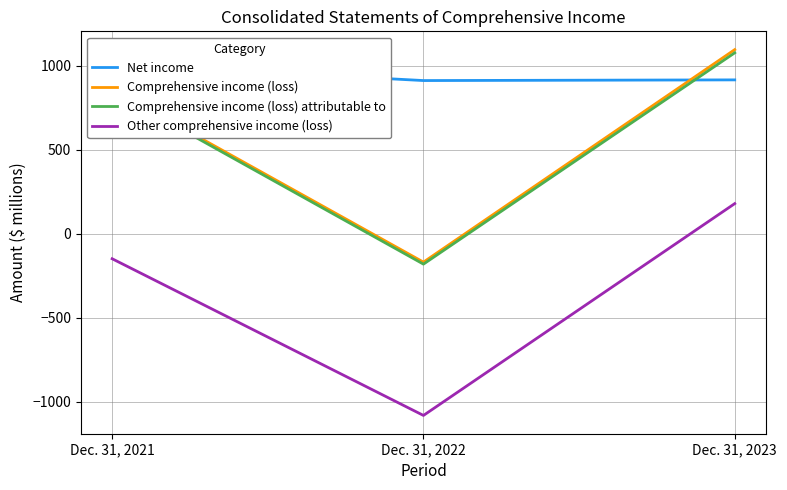

Which has a higher value, Dec. 31, 2021 or Dec. 31, 2023?

Dec. 31, 2021